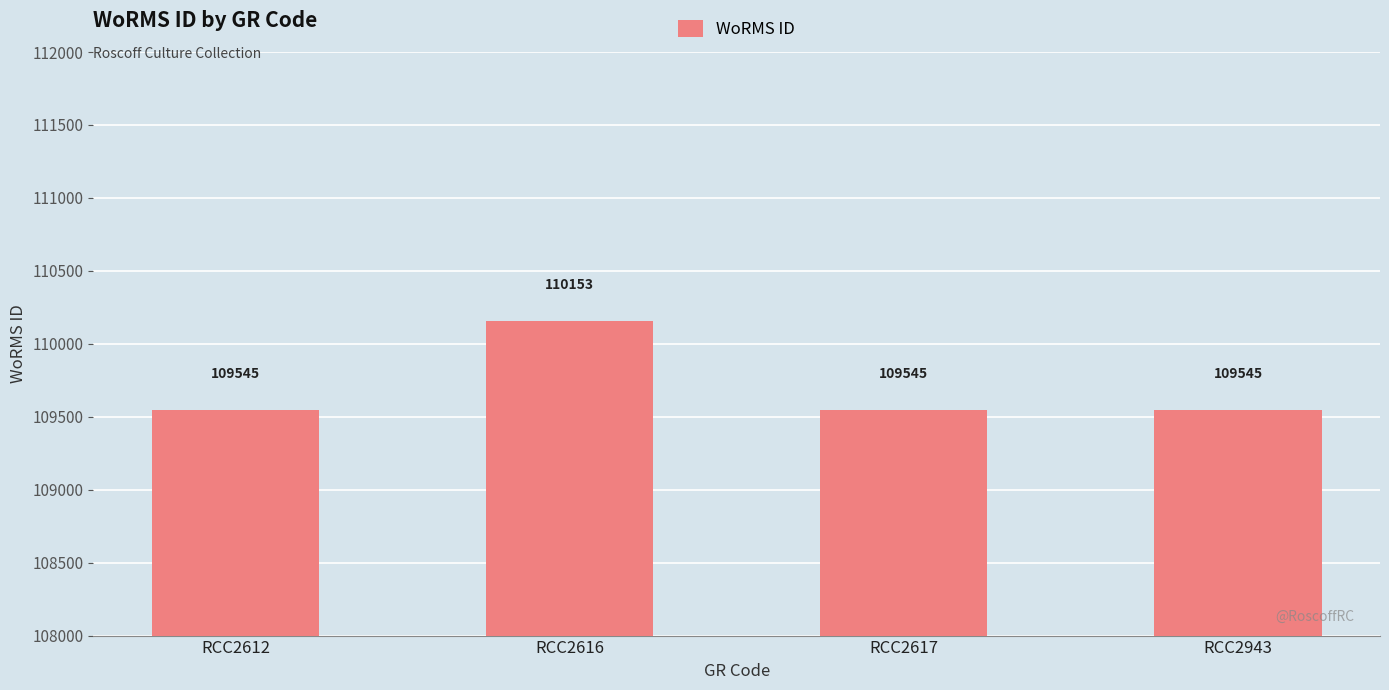

At which category does the chart reach its peak across all series?

RCC2616